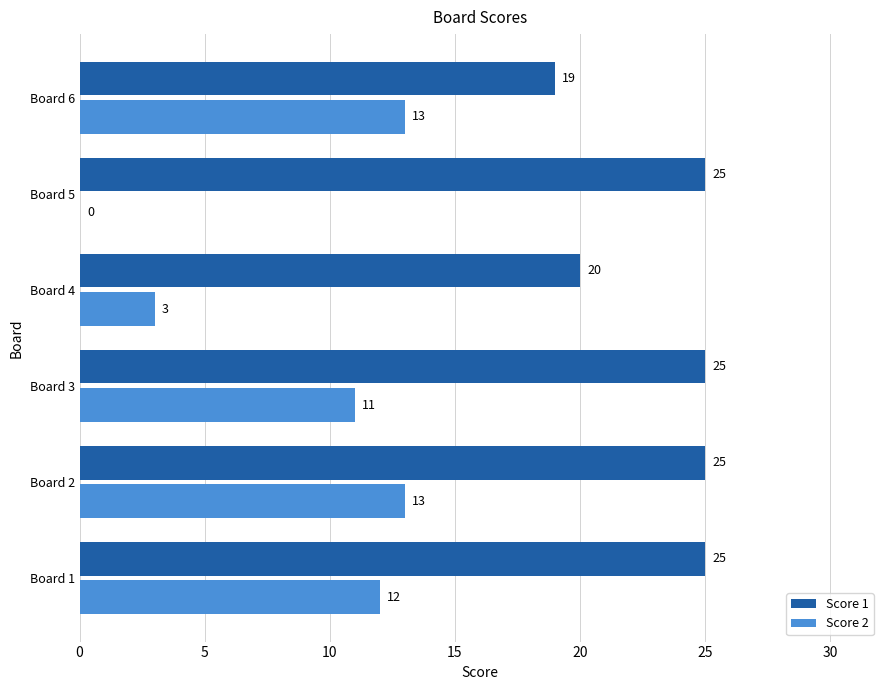

Which series has the widest spread of values?

Score 2